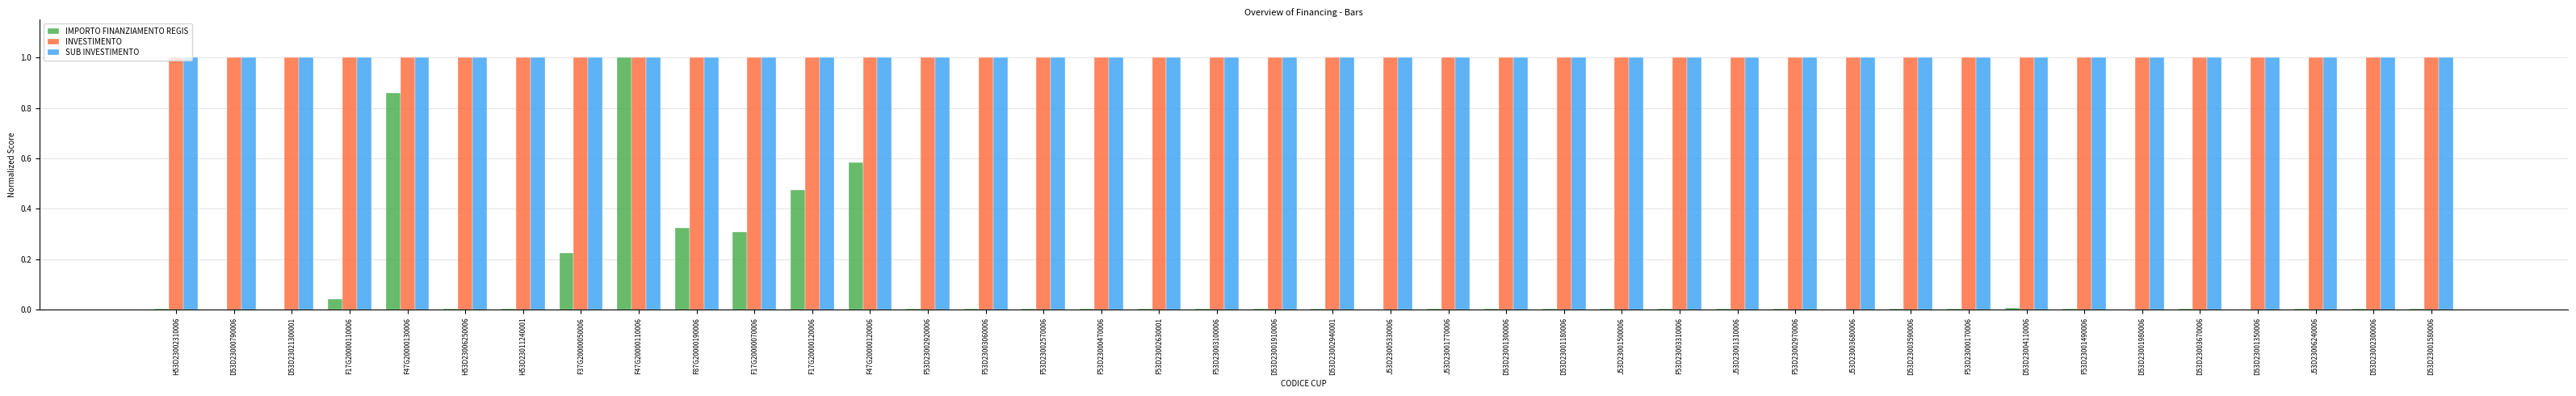

Is the value of IMPORTO FINANZIAMENTO REGIS at F53D23000170006 greater than the value of SUB INVESTIMENTO at D53D23001180006?

No